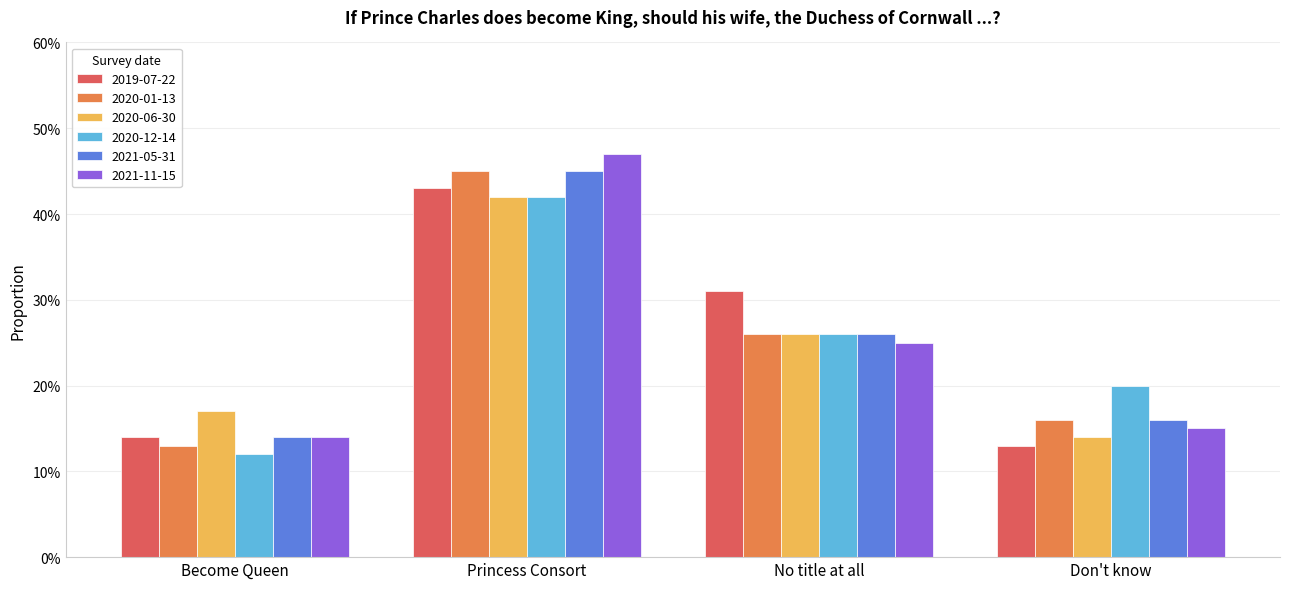

At how many categories does at least one series exceed 0?

4